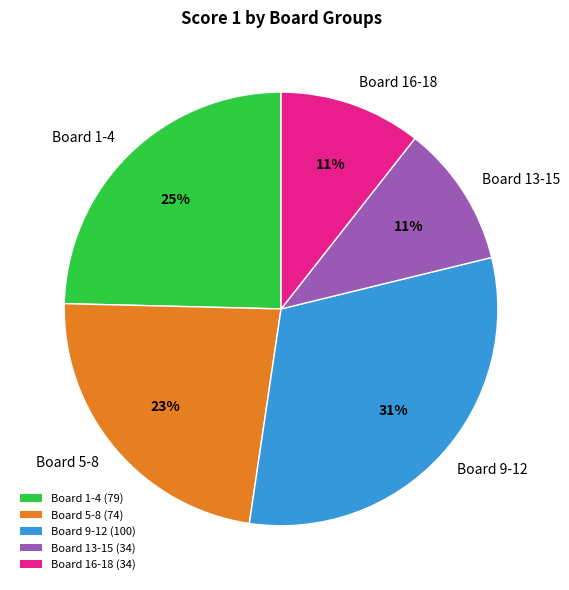

To the nearest percent, what is the difference between the Board 5-8 and Board 1-4 slice percentages?

2%